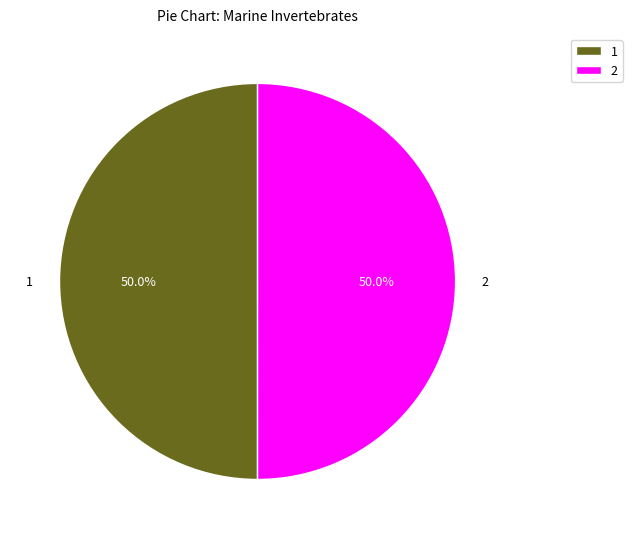

How much of the chart is everything except 2?

50.0%